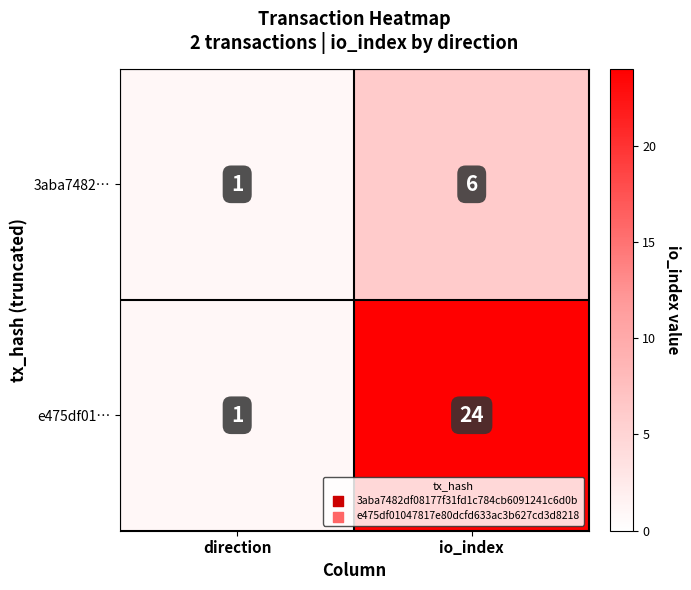

Which series changed the most between direction and io_index?

e475df01…